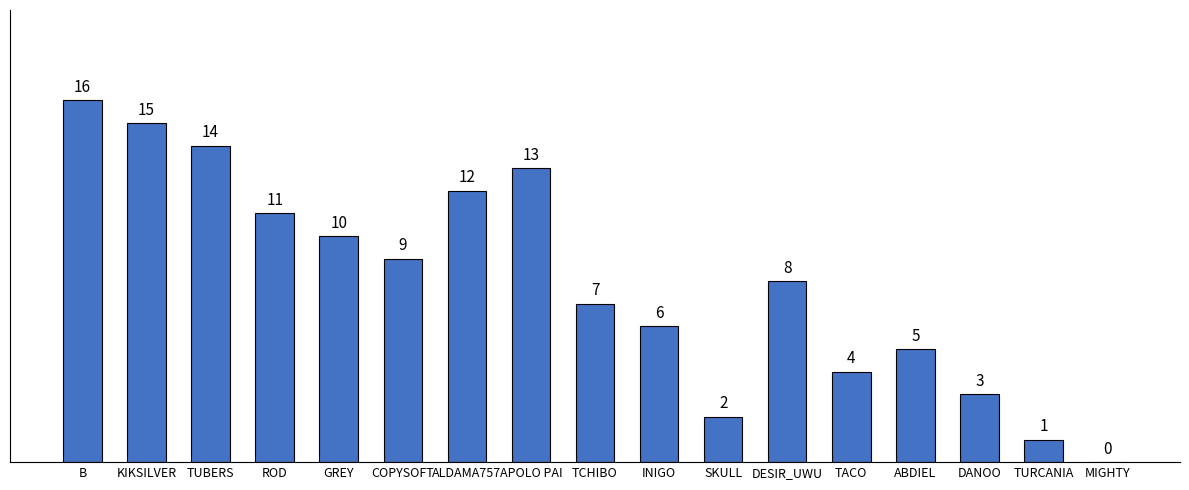

What is the greatest value displayed?

16